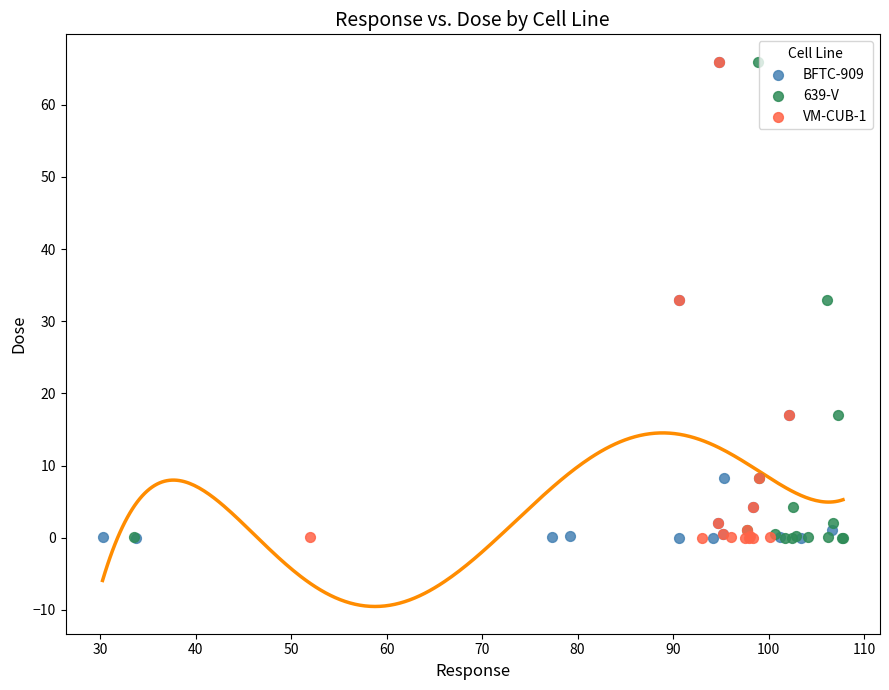

What are all the series names shown in the legend?

BFTC-909, 639-V, VM-CUB-1